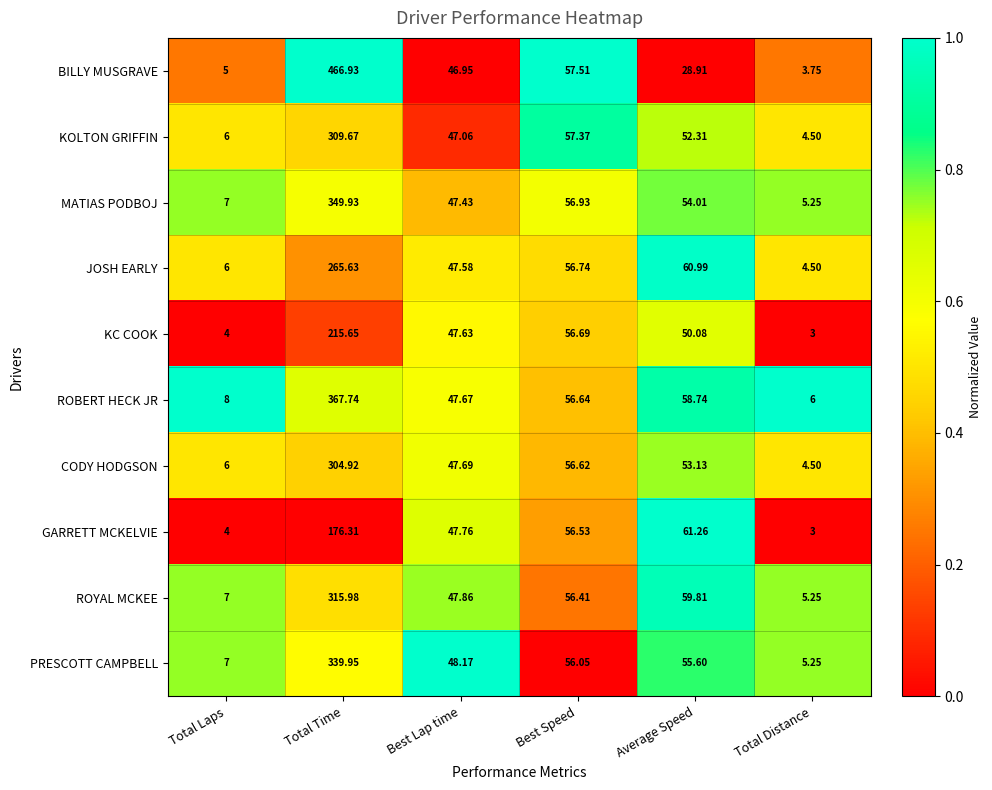

At which category does the chart reach its minimum across all series?

Total Distance